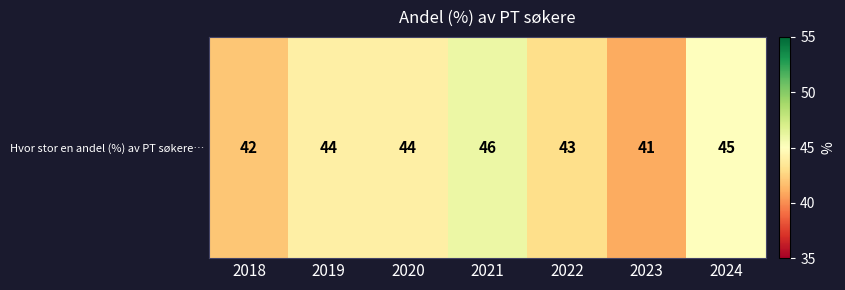

Is it true that the value at 2019 is 58?

False